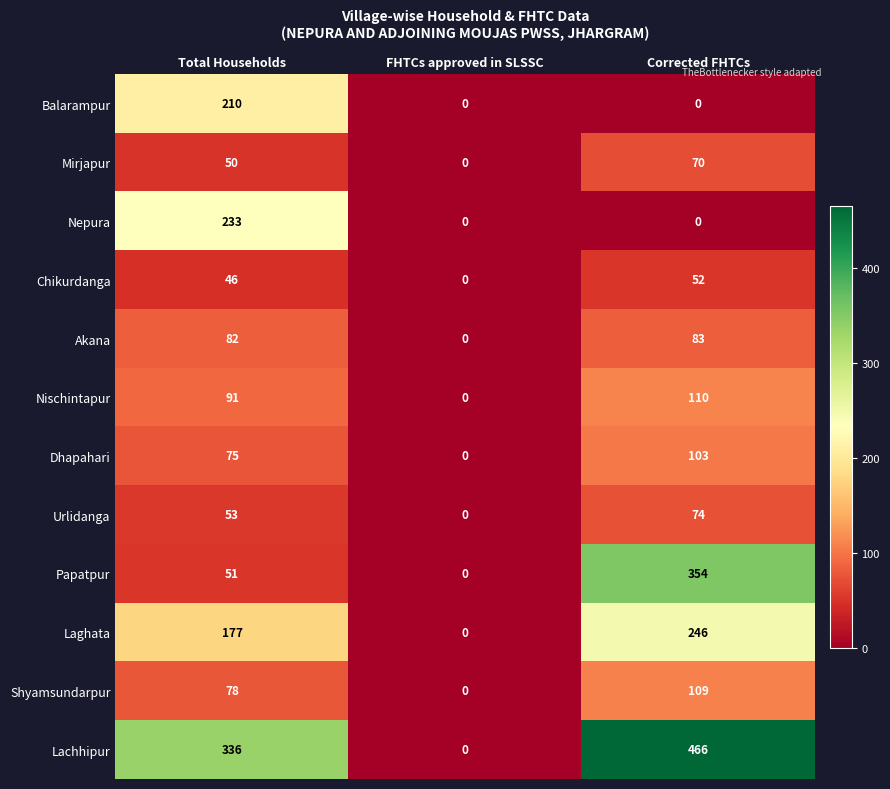

At which category does the chart reach its peak across all series?

Corrected FHTCs